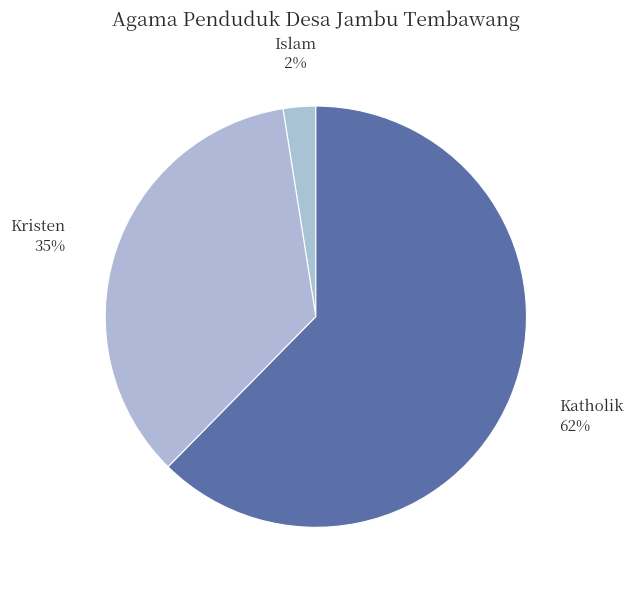

Between Katholik and Kristen, which is larger?

Katholik